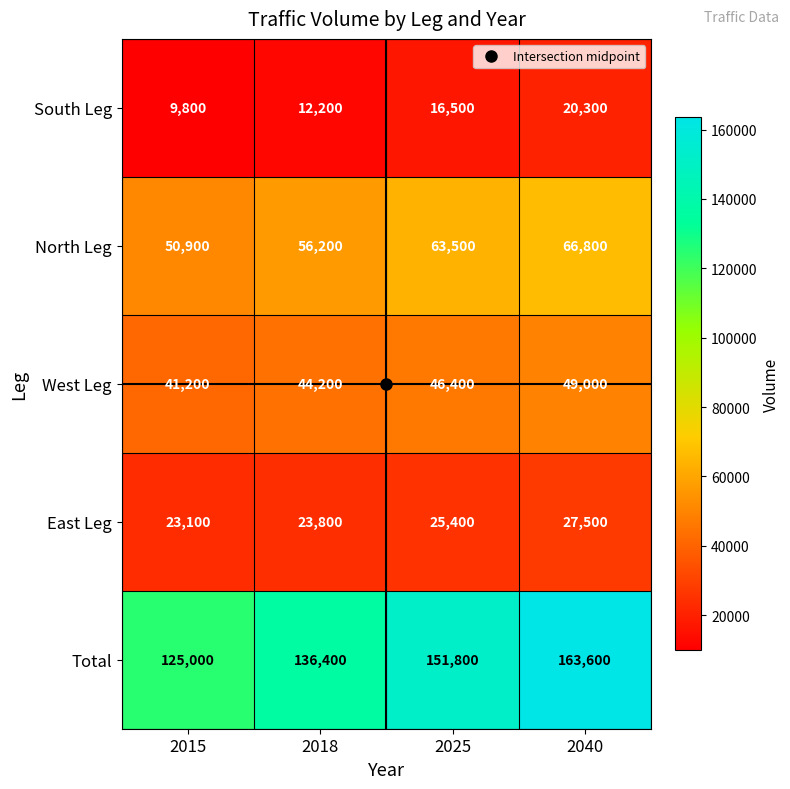

Is it true that East Leg equals 27500 at 2040?

True